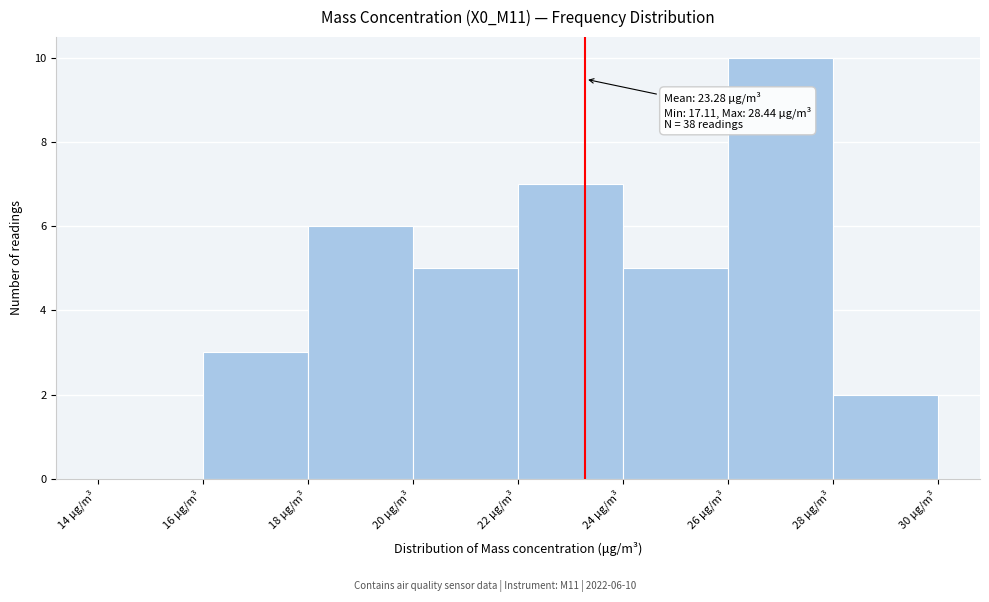

Which range on the x-axis has the tallest bar?

26 to 28